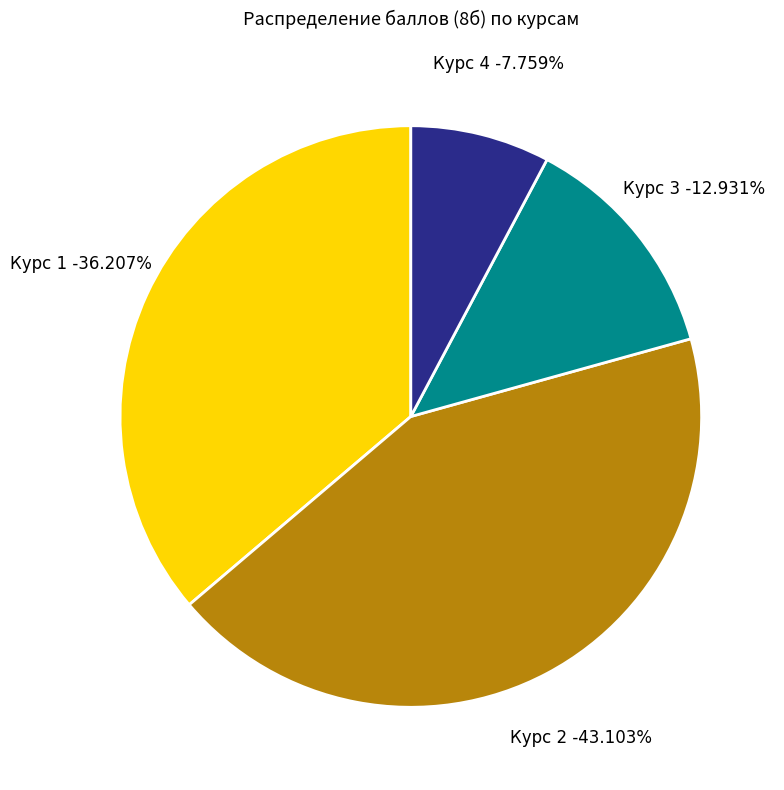

Is there a majority slice in this chart?

No